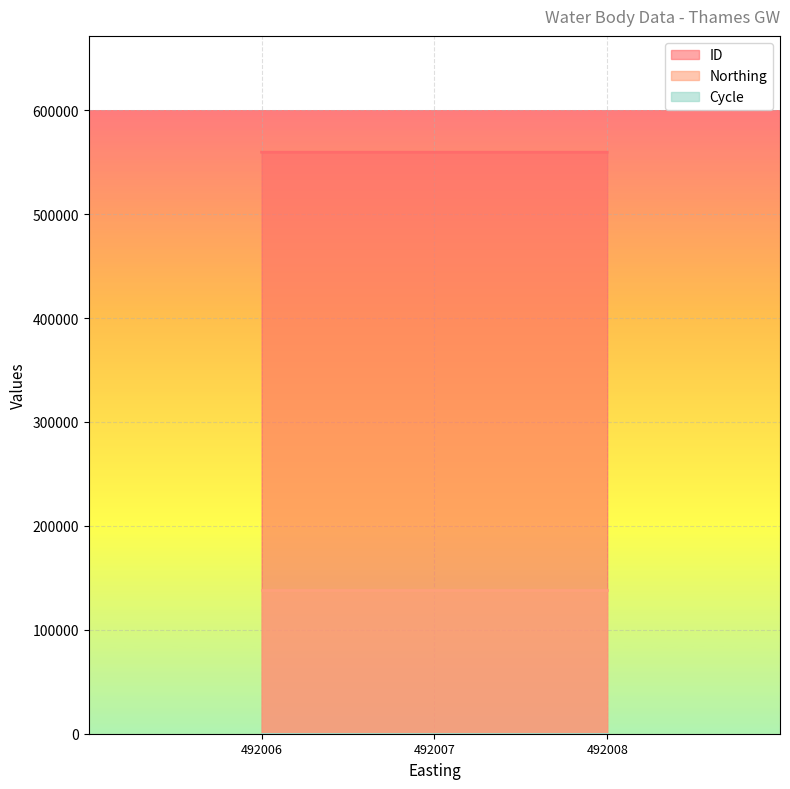

Is it true that ID equals 559628 at 492007?

True